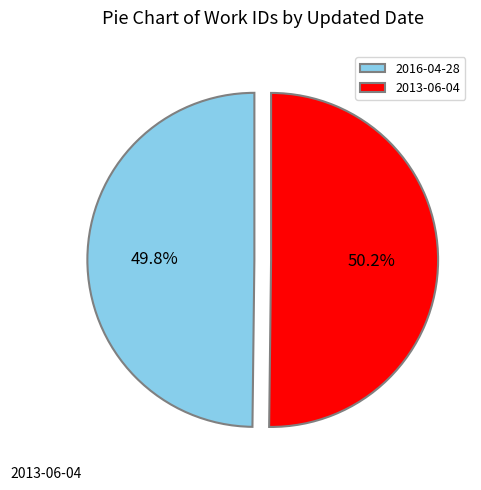

Is it true that 2016-04-28 is 50% of the pie?

True